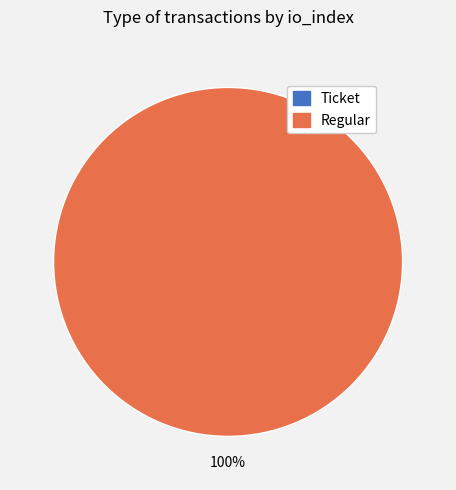

Is the sum of Regular (io_index=5) and Ticket (io_index=0) greater than half?

Yes